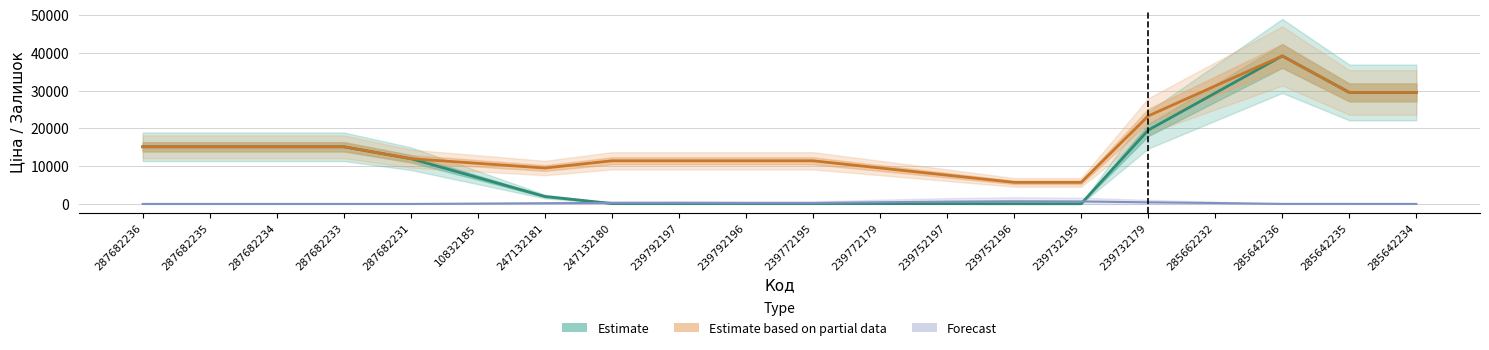

True or false: Estimate and Forecast cross at least once.

True